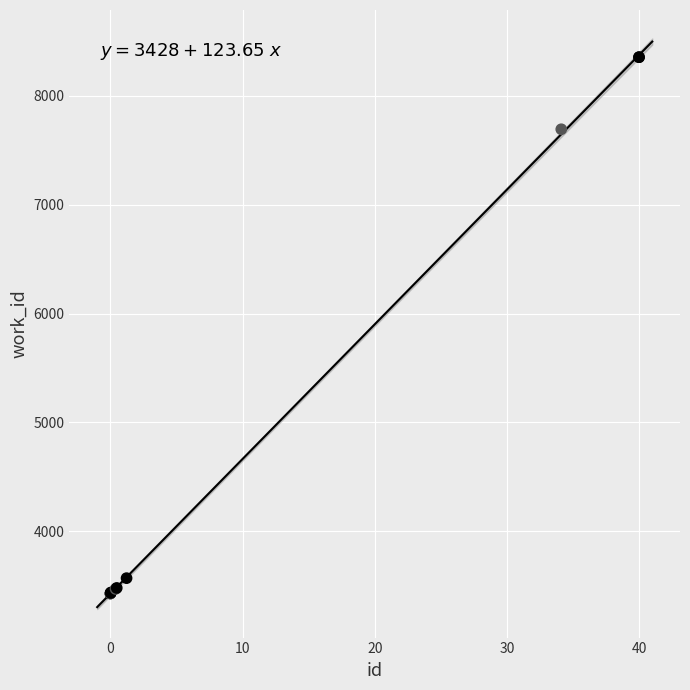

What Y value in the scatter plot is closest to 5891?

7692